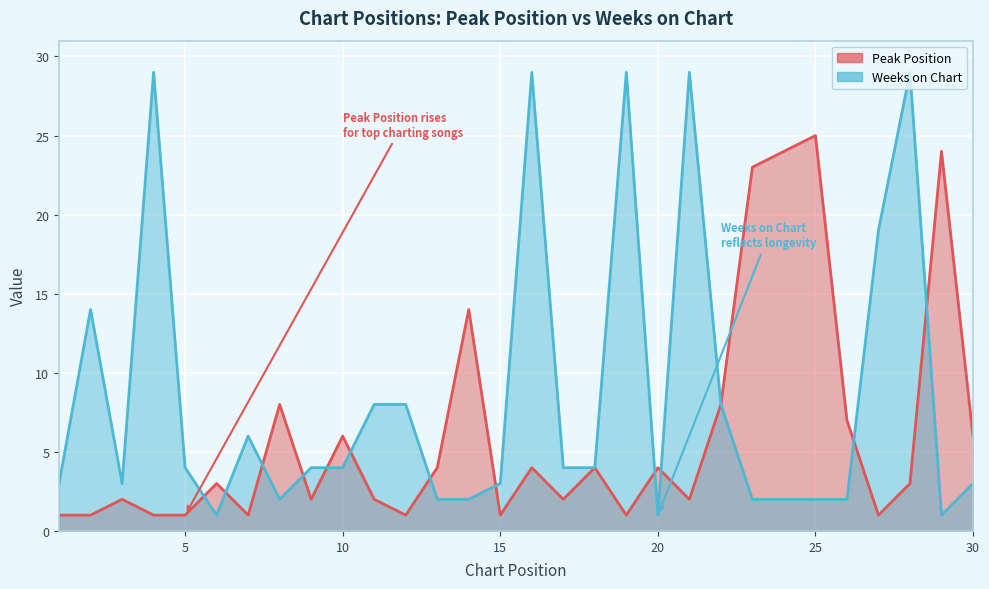

What is the difference between the highest and lowest values at 25?

23